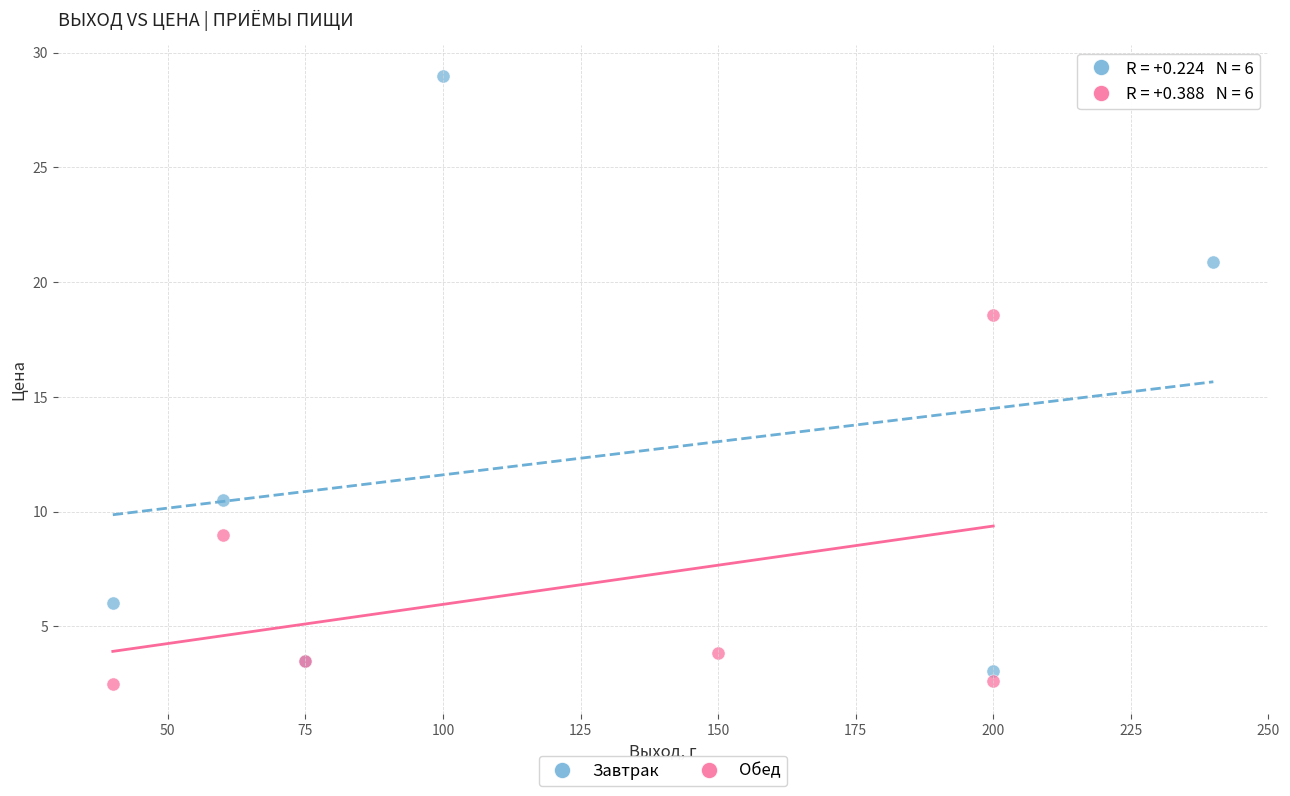

Which series reaches the maximum Y coordinate?

Завтрак